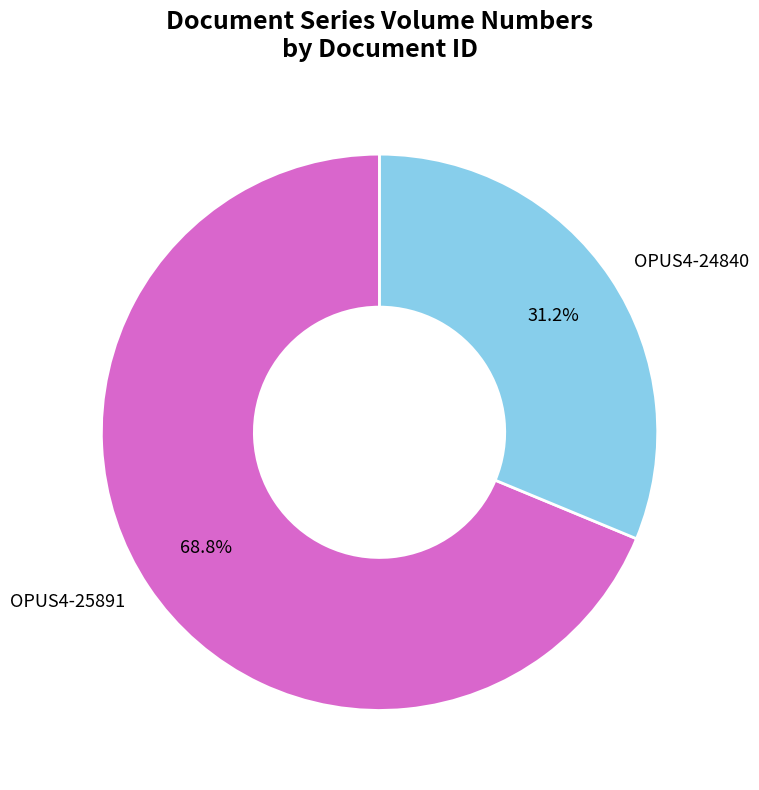

Between OPUS4-25891 and OPUS4-24840, which is larger?

OPUS4-25891